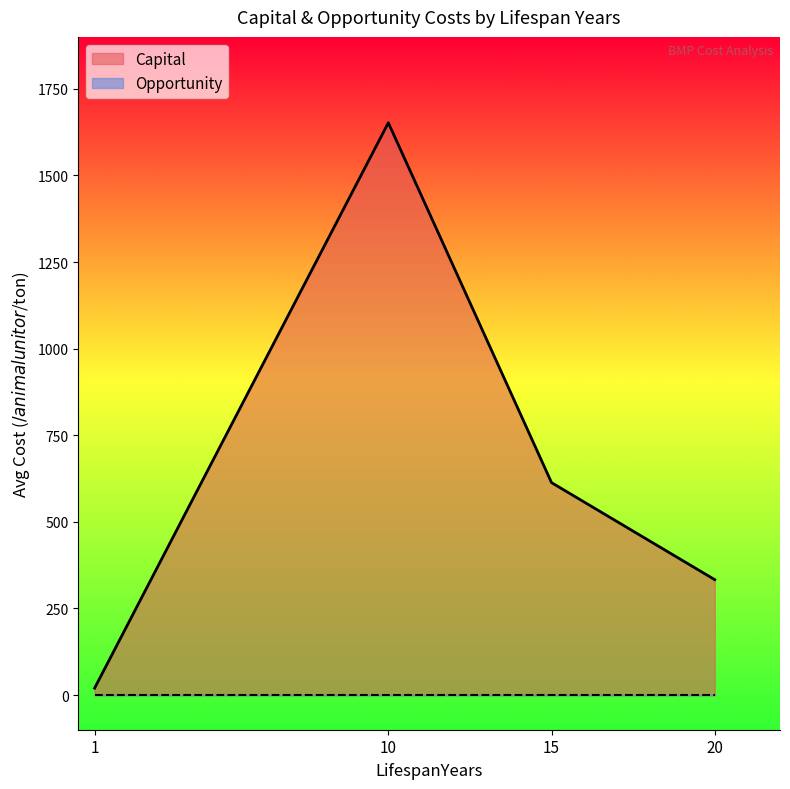

What is the difference between the maximum and second lowest values in the Capital series?

1318.9